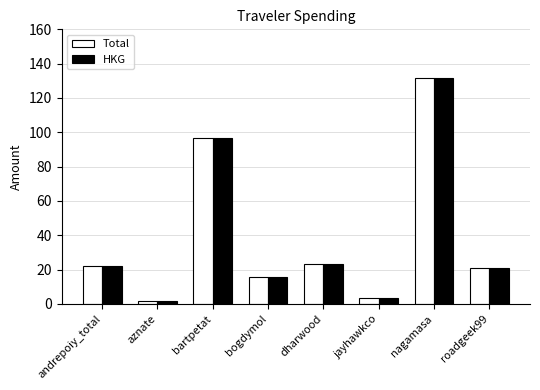

What is the minimum value shown in the chart?

1.5